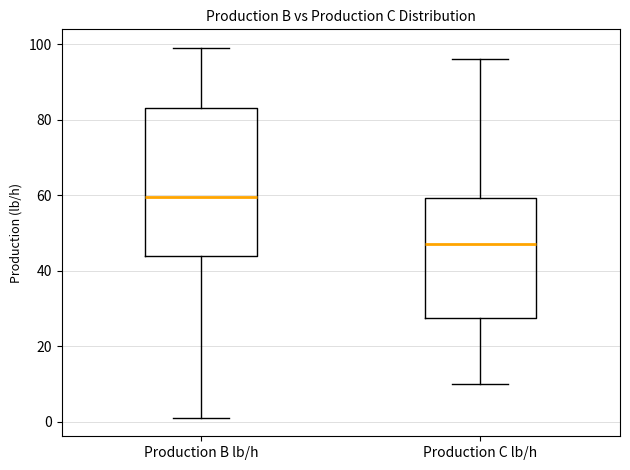

Where is the lower edge of the box for Production B lb/h on the y-axis? The values are not printed on the chart, so give them approximately, as read against the axis.

44